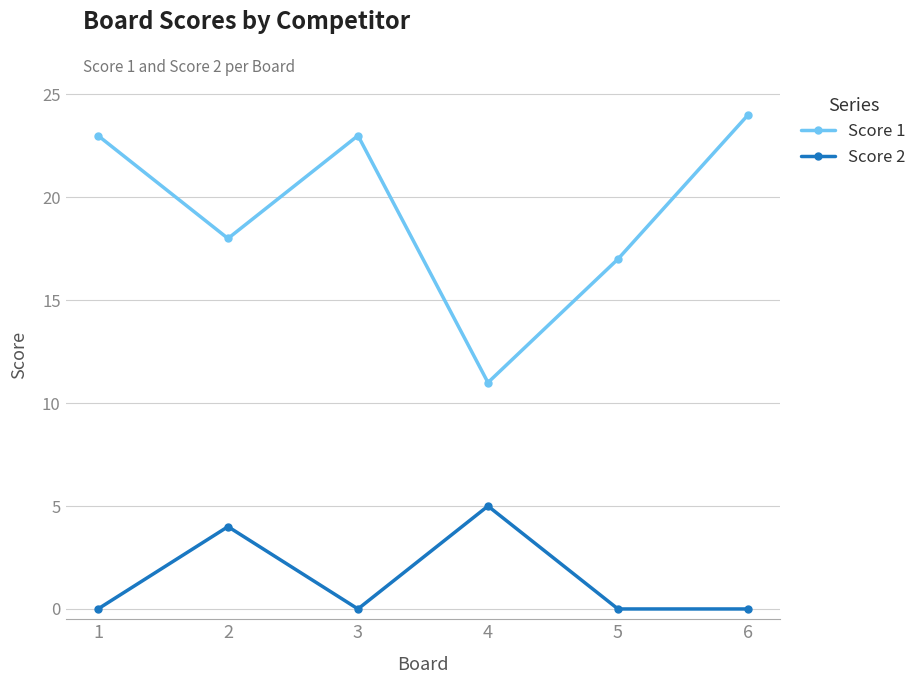

True or false: Score 2 and Score 1 intersect in this chart.

False